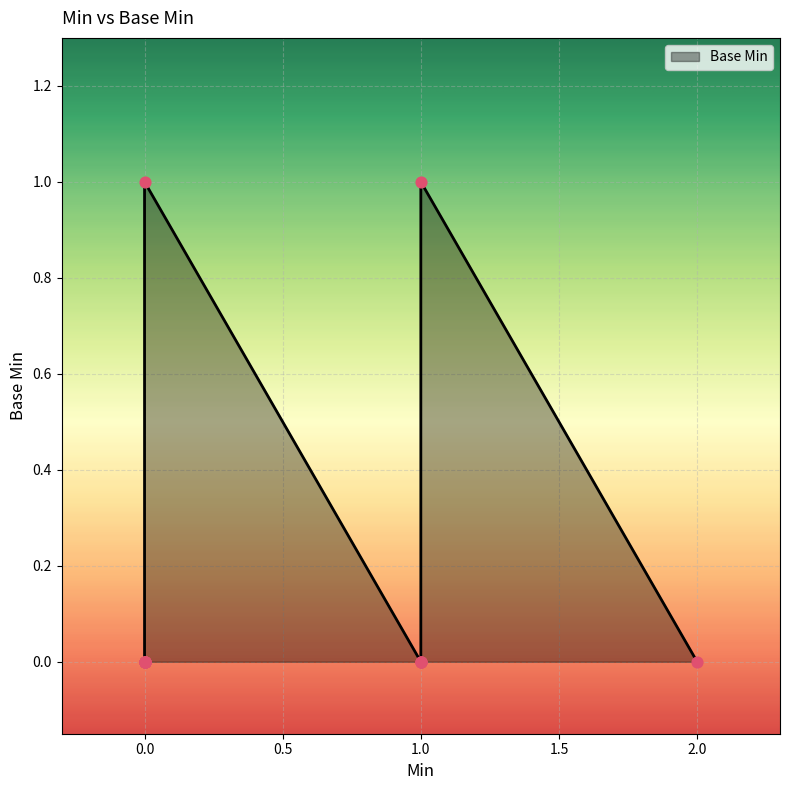

Between 1 and 0, which is larger?

1